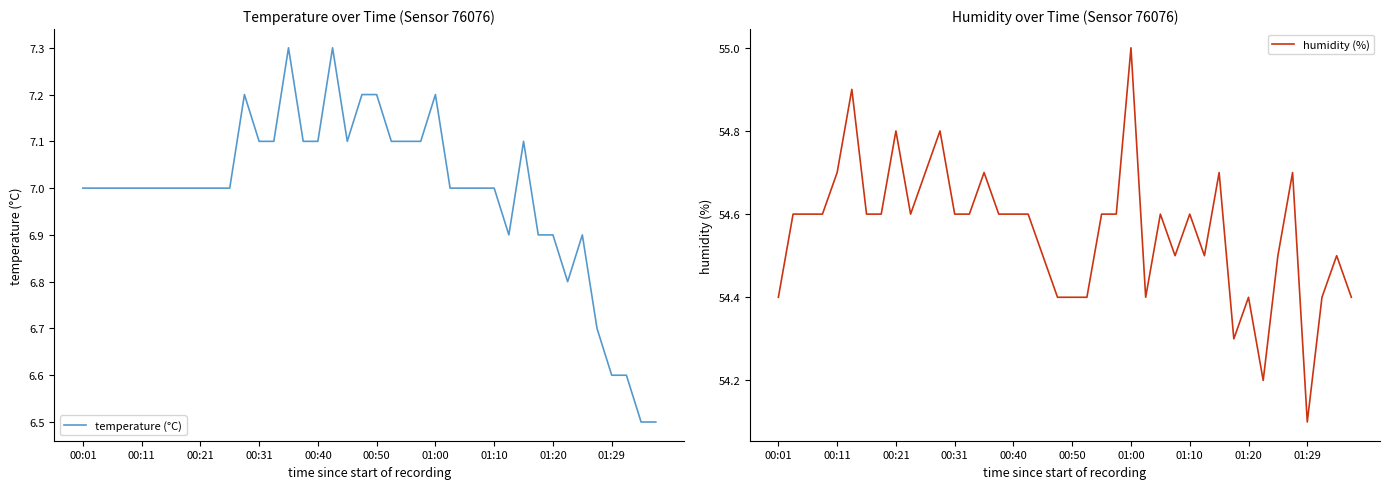

True or false: humidity (%) and temperature (°C) cross at least once.

False